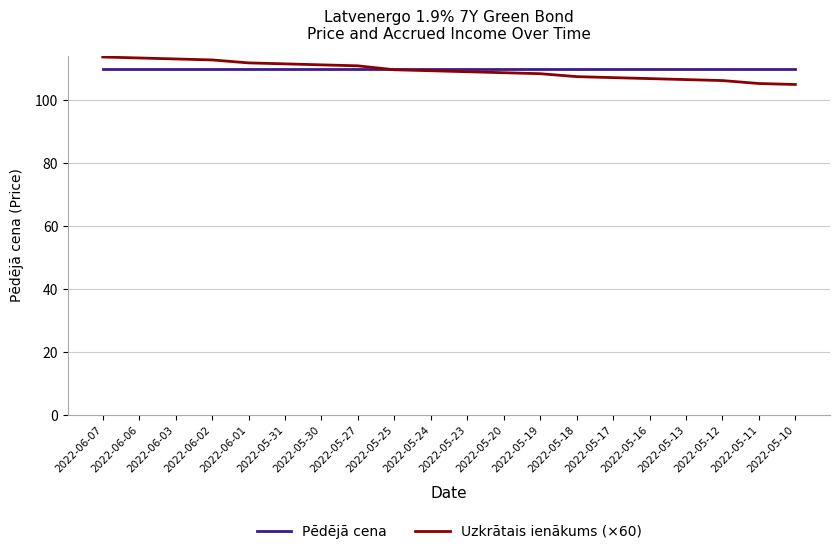

What is the greatest value displayed?

113.7